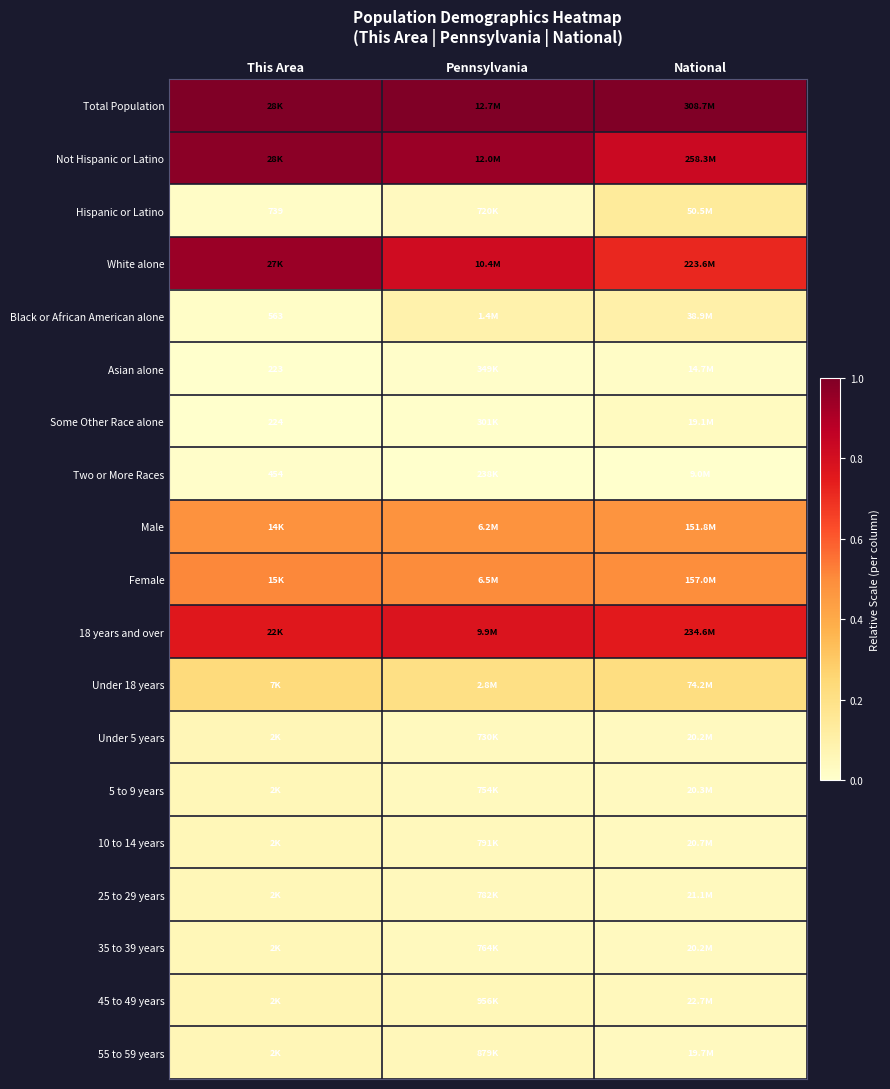

What is the approximate value of White alone at Pennsylvania?

0.8